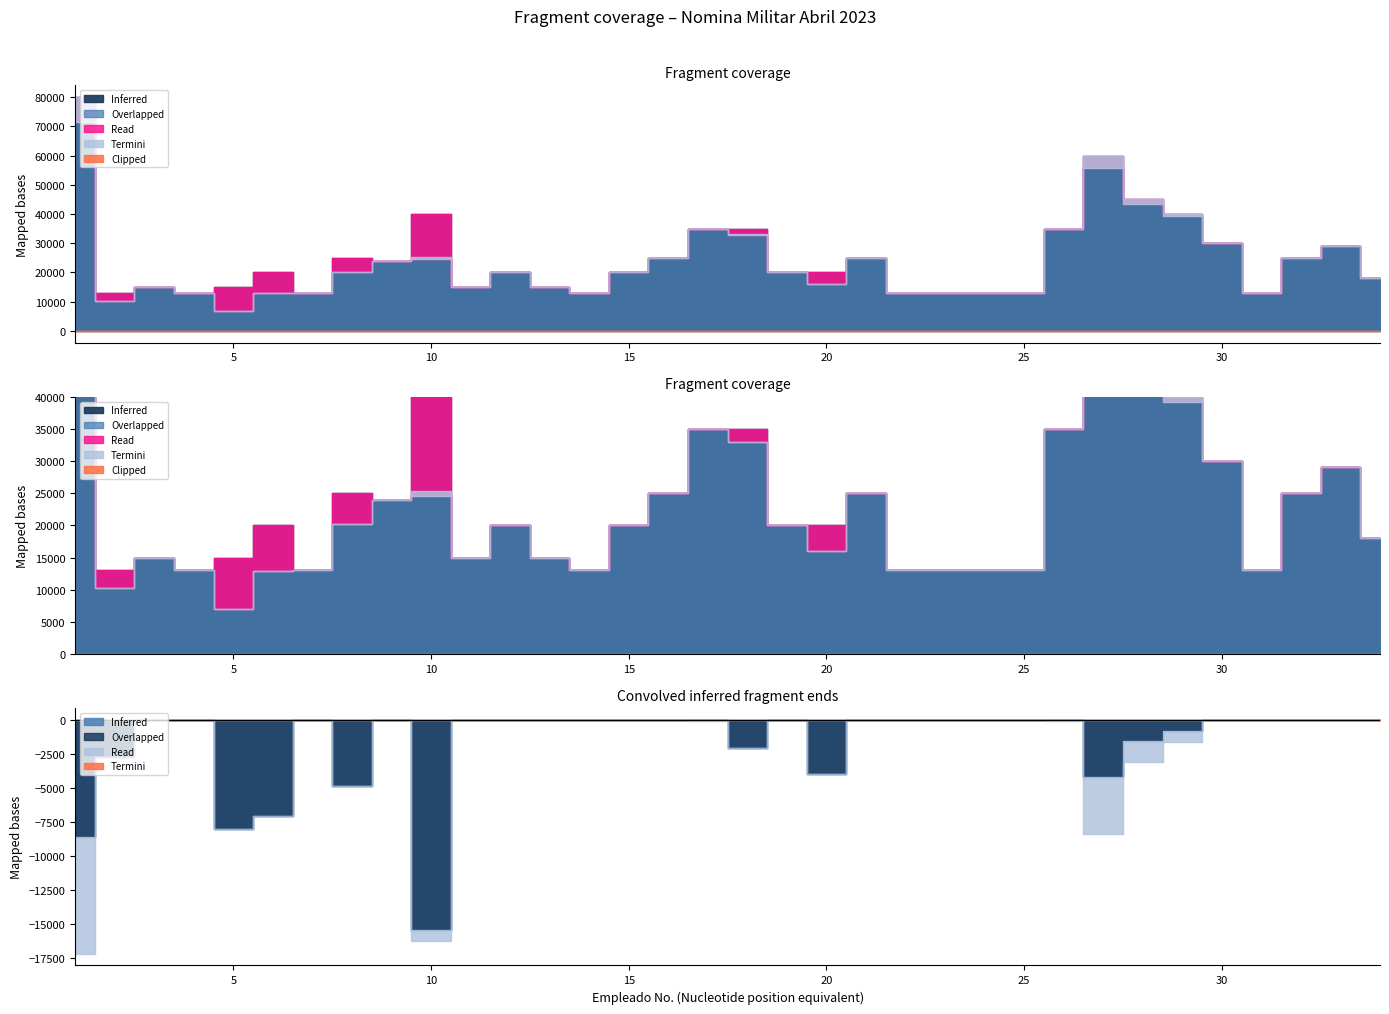

At which category is the sum across all series the highest?

1